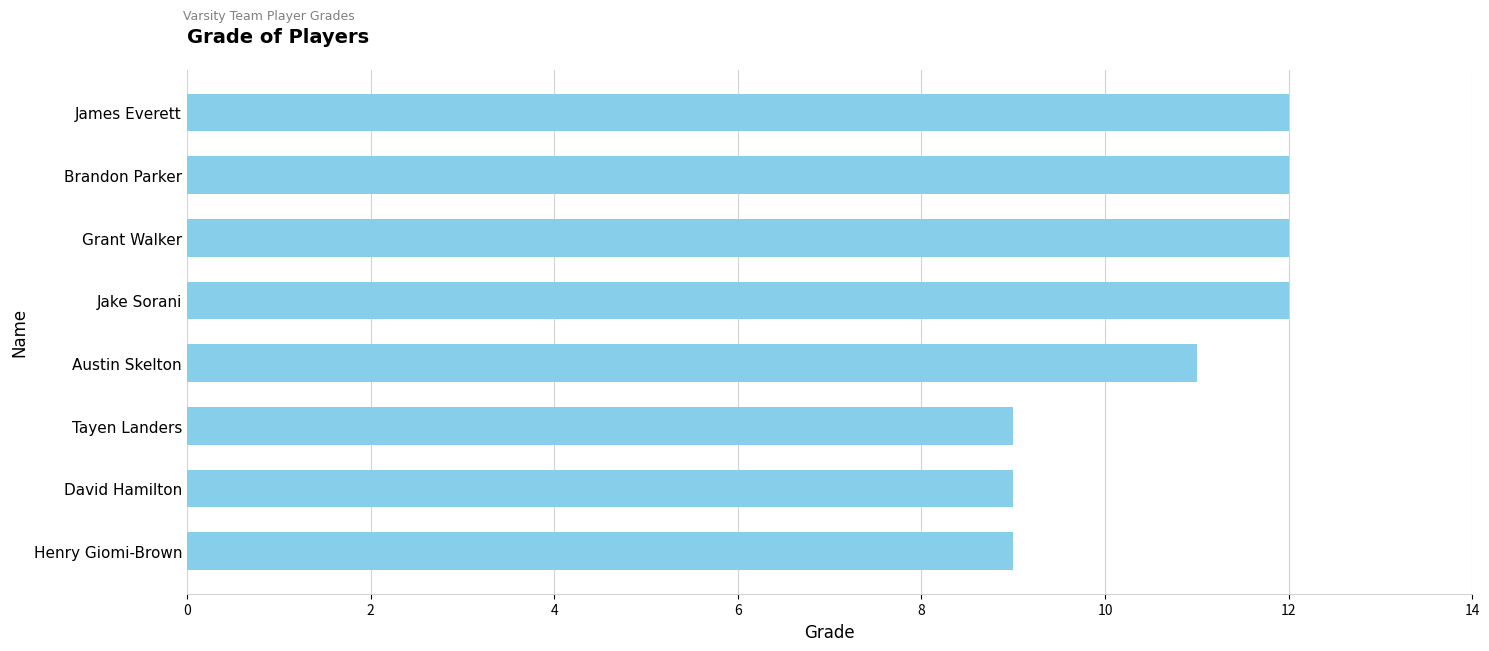

Approximately how many times larger is the value at James Everett compared to Grant Walker?

1.0